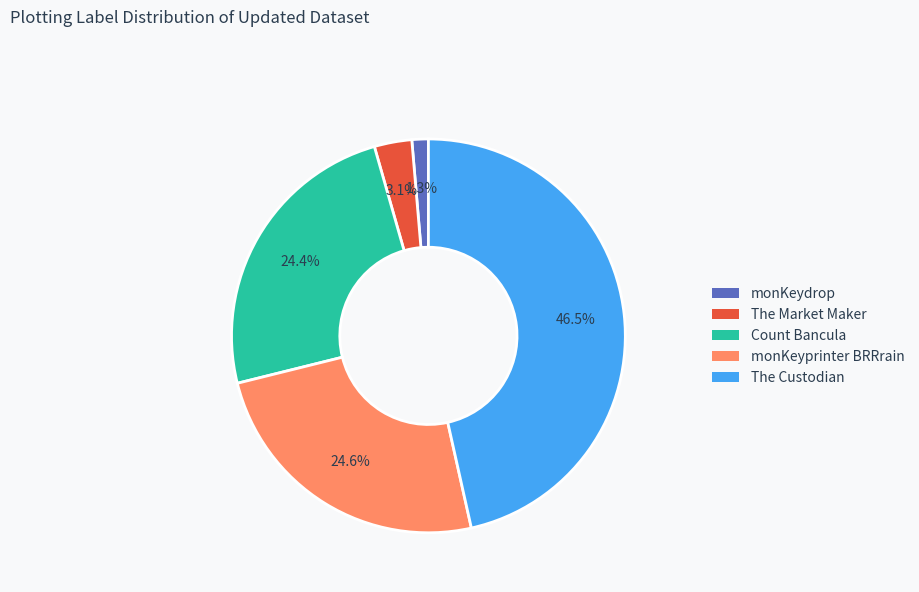

Count the number of slices in the pie.

5